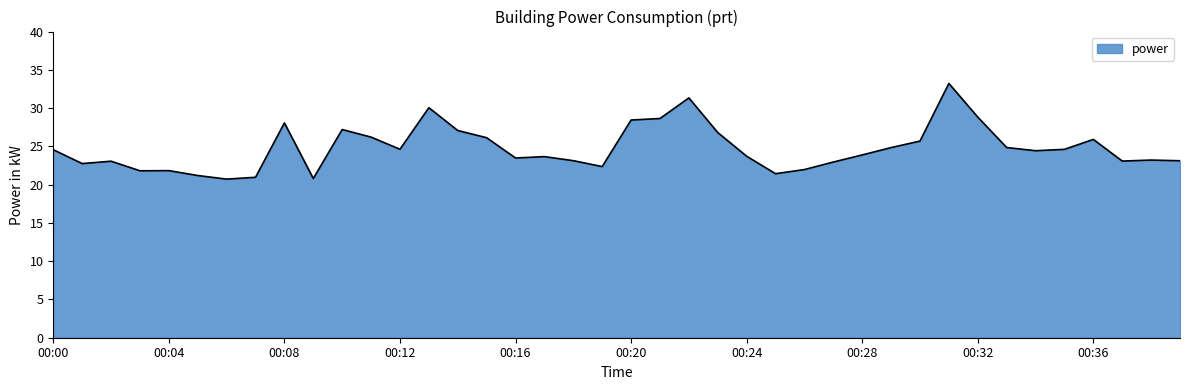

What is the average value?

24.8